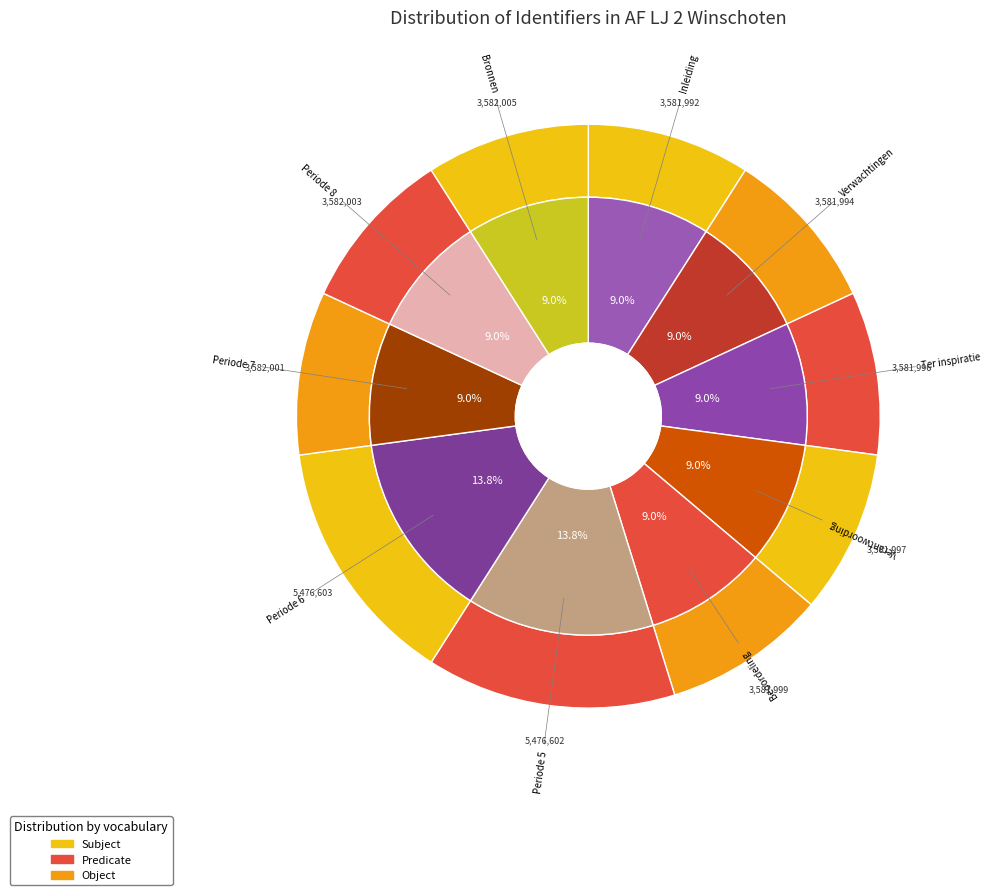

Is it true that Periode 5 is 24% of the pie?

False